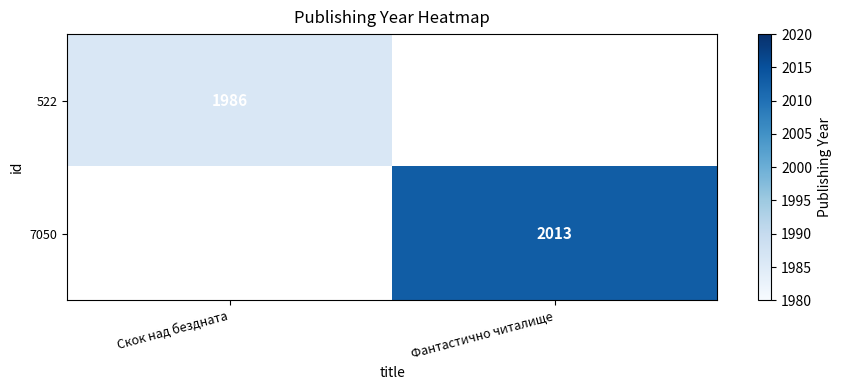

True or false: 7050 has a value of 2013 at Фантастично читалище.

True